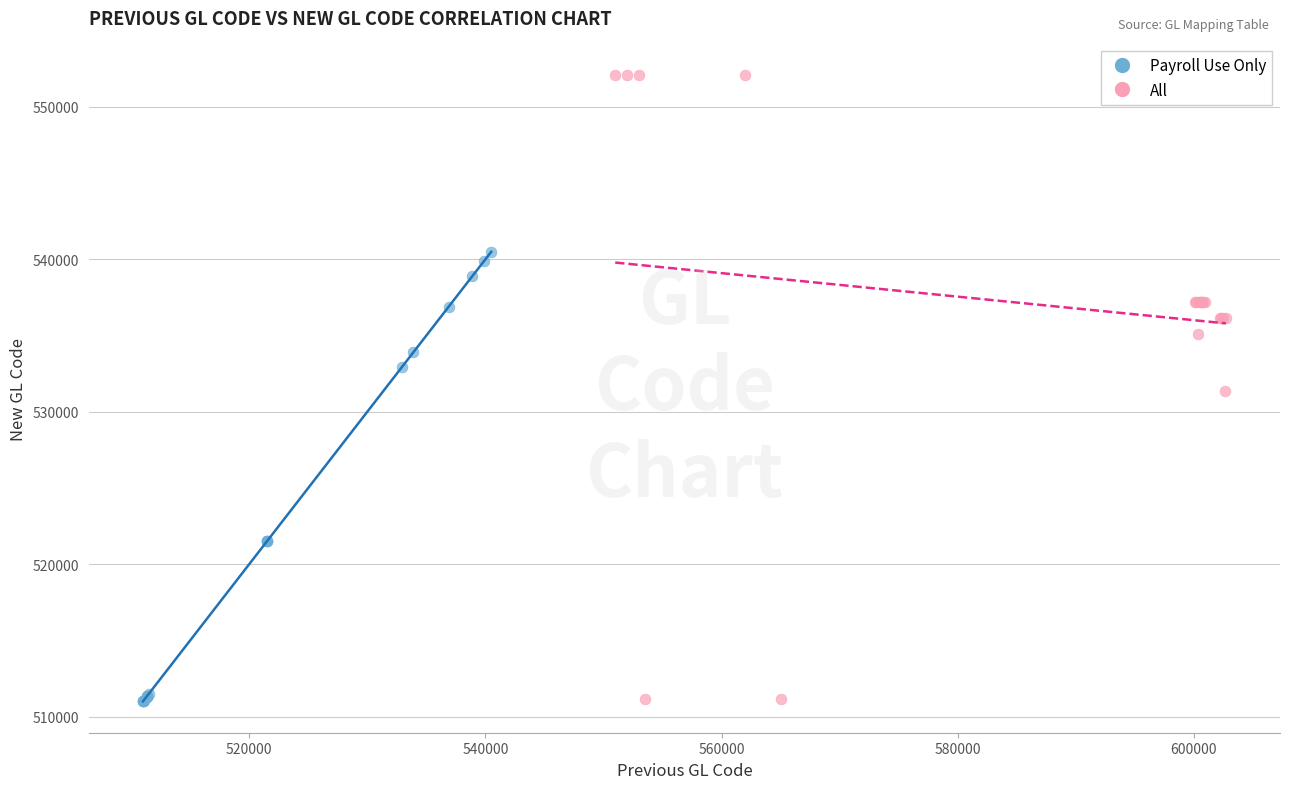

Which series reaches the maximum Y coordinate?

All